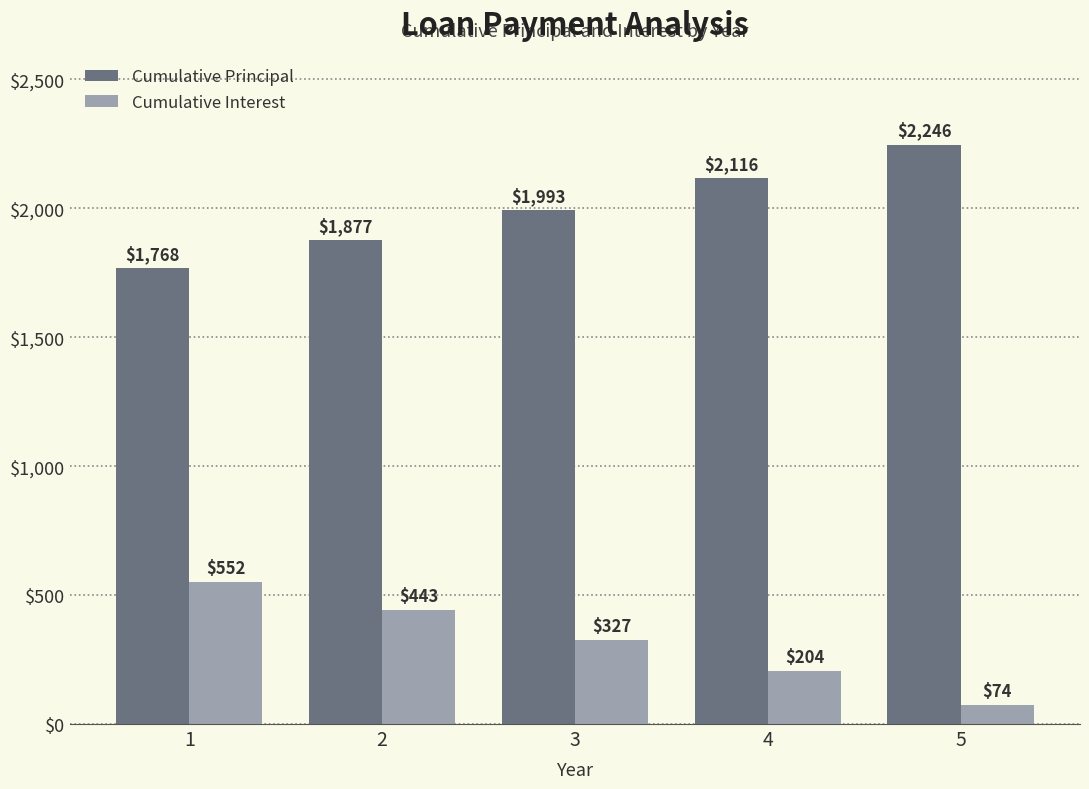

What is the sum of all Cumulative Principal values?

10000.0